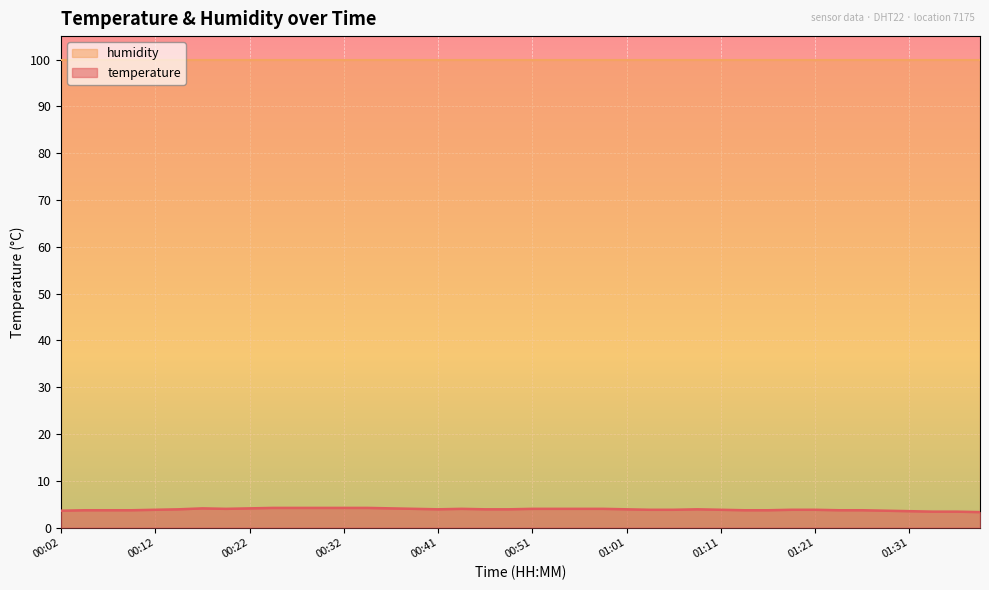

Does the chart display data point markers on the line(s)?

No